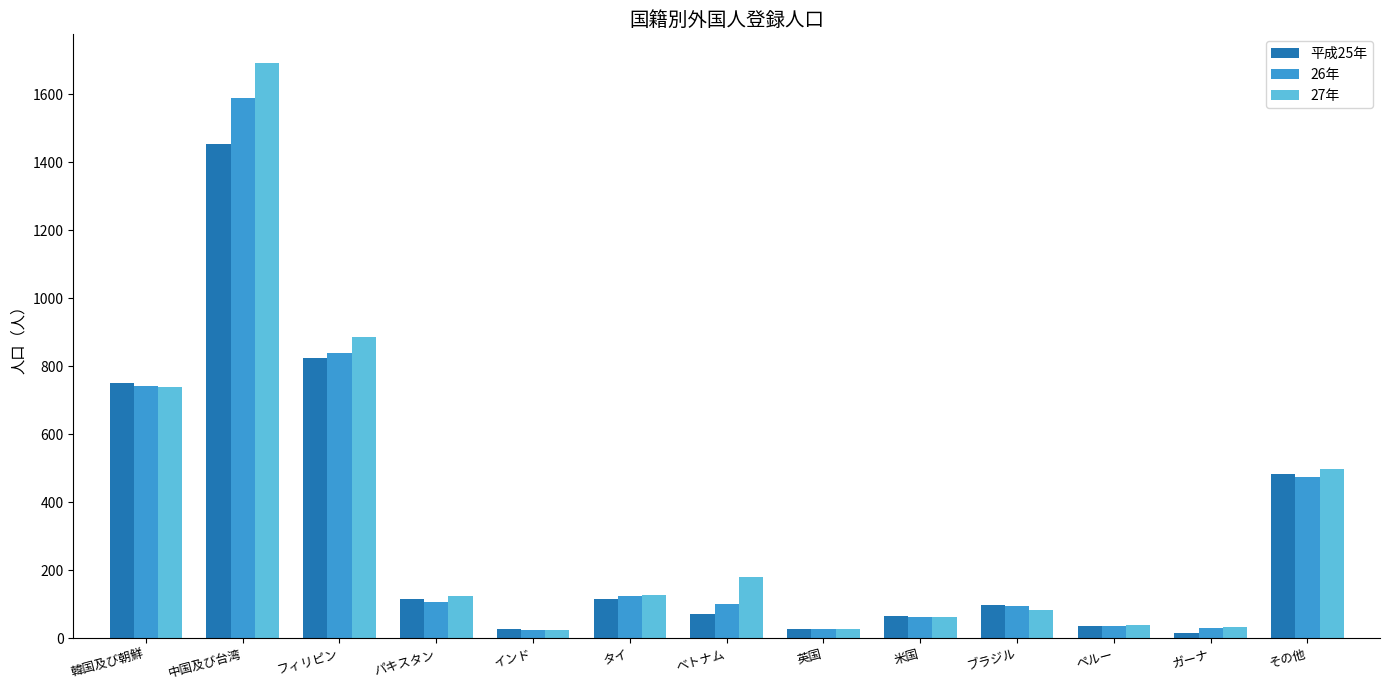

What is the total value across all series at べトナム?

353